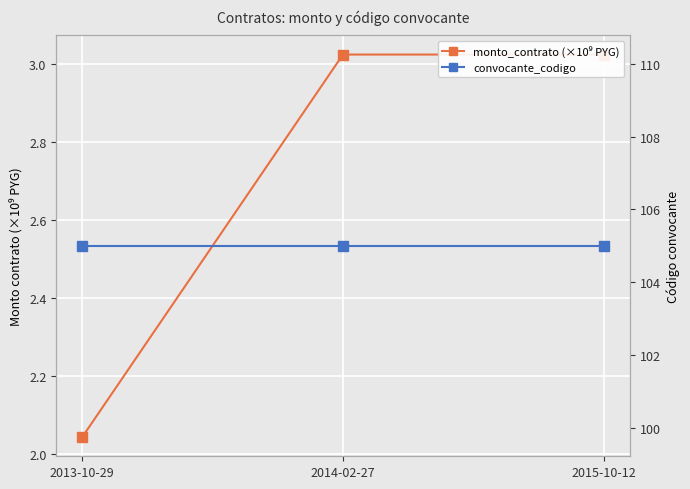

How many lines are shown in the chart?

2